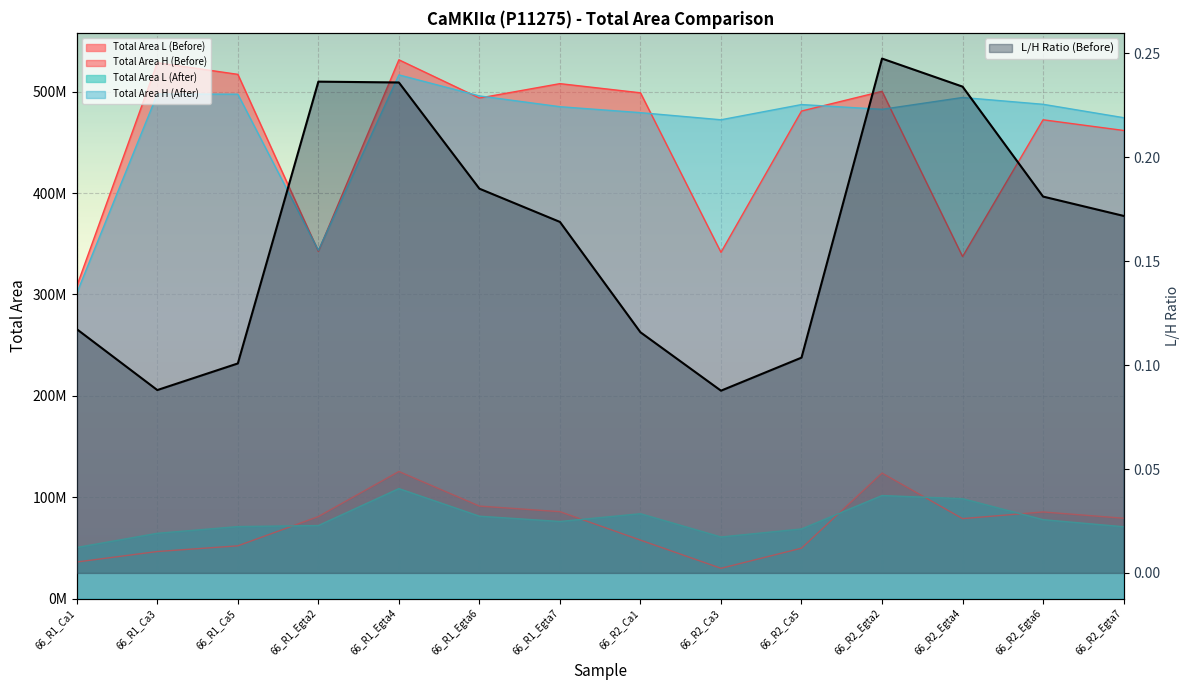

Does the chart display data point markers on the line(s)?

No